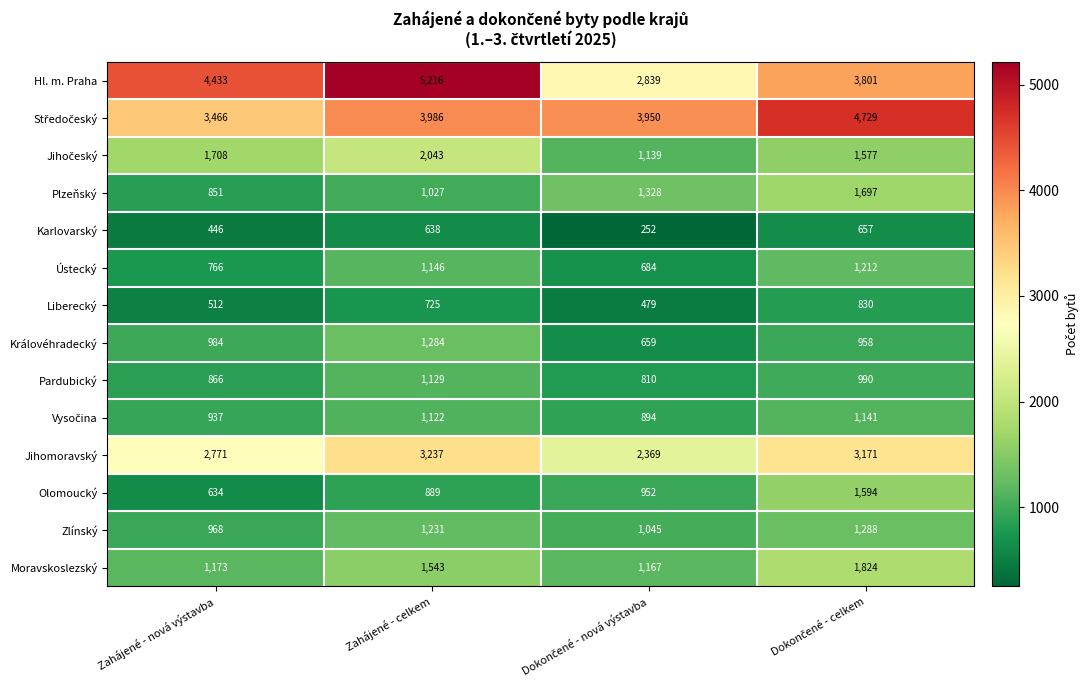

Count the number of data series in this chart.

14